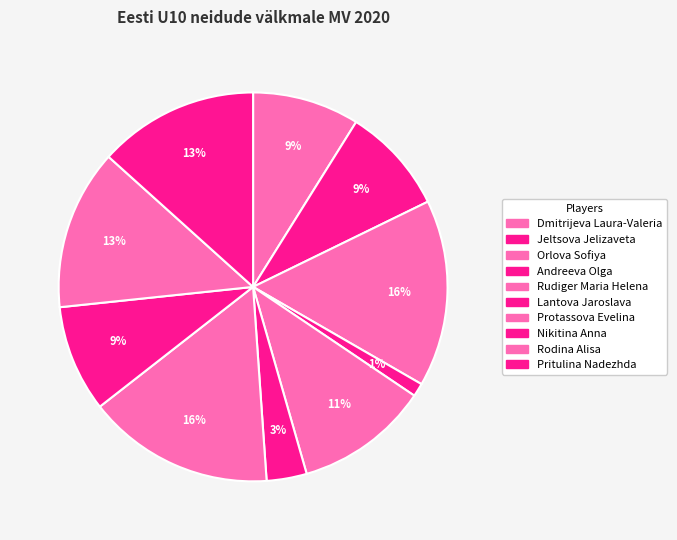

What is the change in value from Rudiger Maria Helena to Lantova Jaroslava?

-3.5